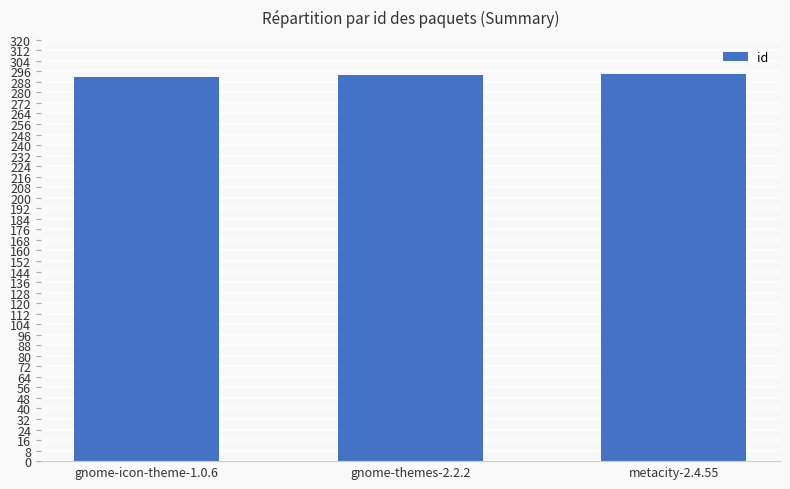

What is the smallest value displayed?

292